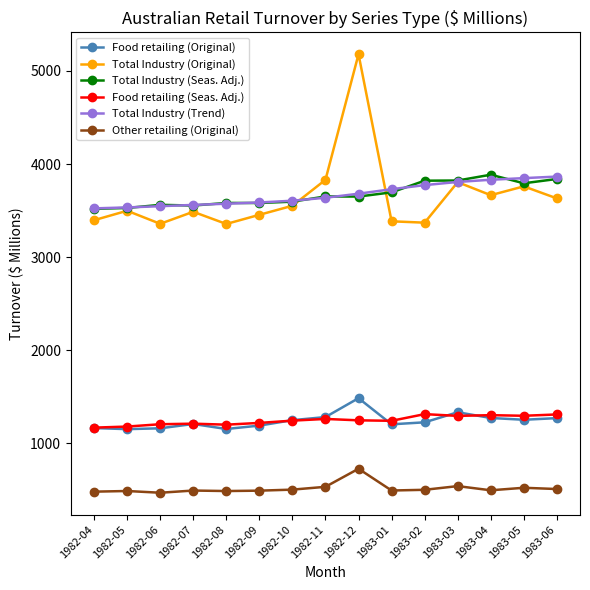

What is the average value of the Other retailing (Original) series?

513.8